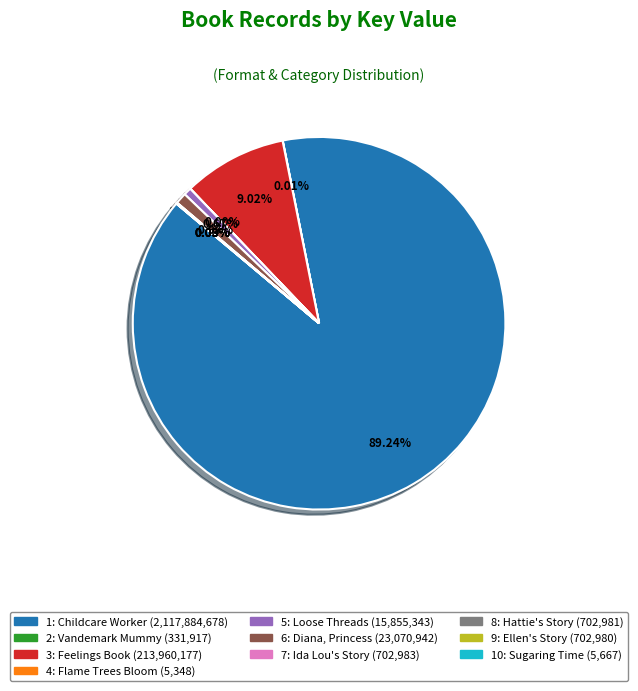

Does any single category account for the majority?

Yes